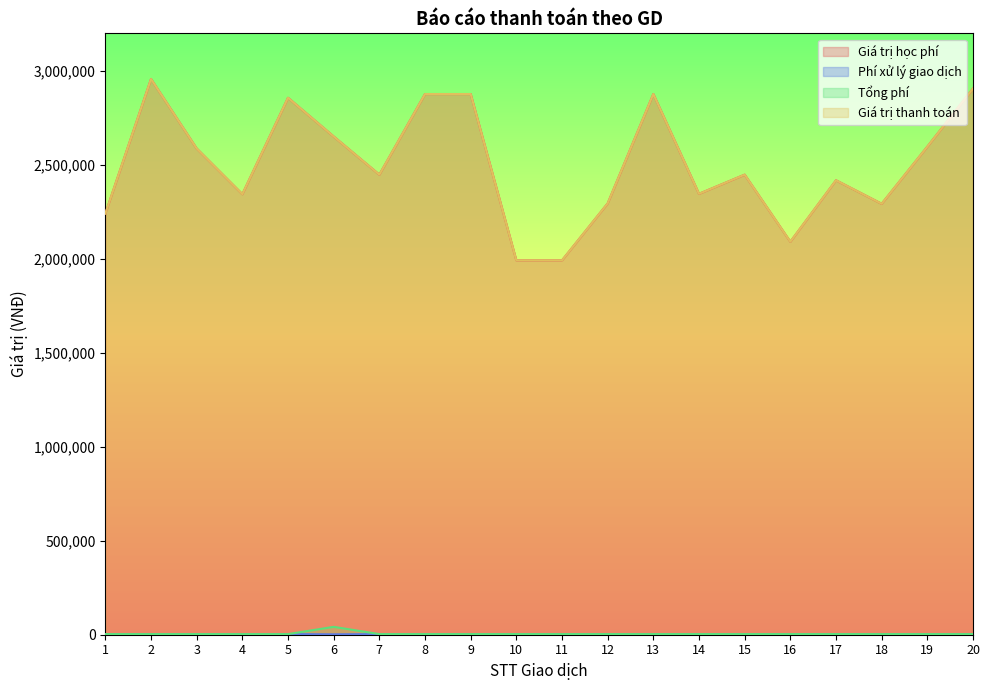

List the labels in order of Tổng phí value, smallest first.

1, 2, 3, 4, 5, 7, 8, 9, 10, 11, 12, 13, 14, 15, 16, 17, 18, 19, 20, 6